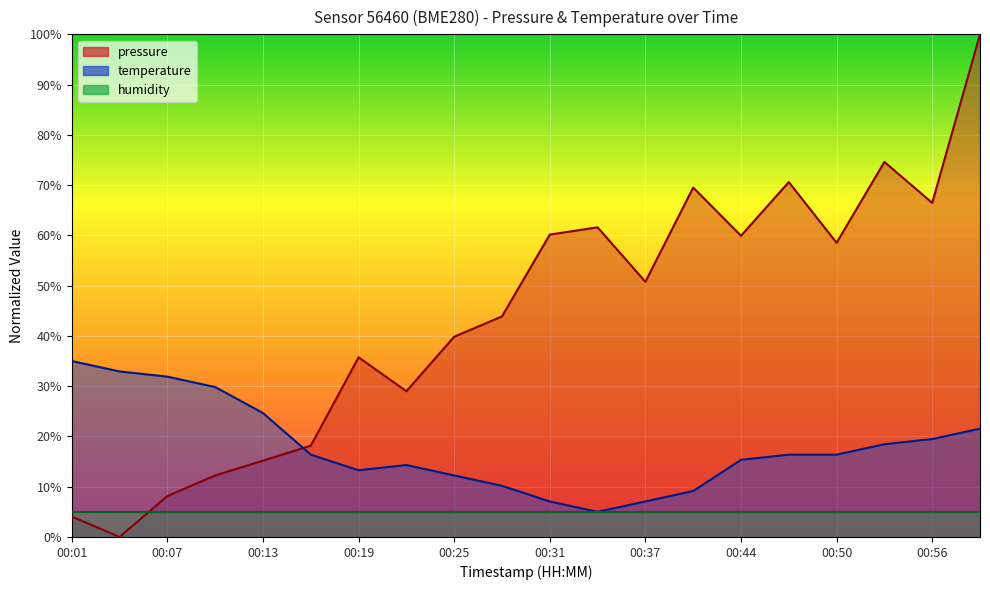

Which series has the largest total across all categories?

pressure